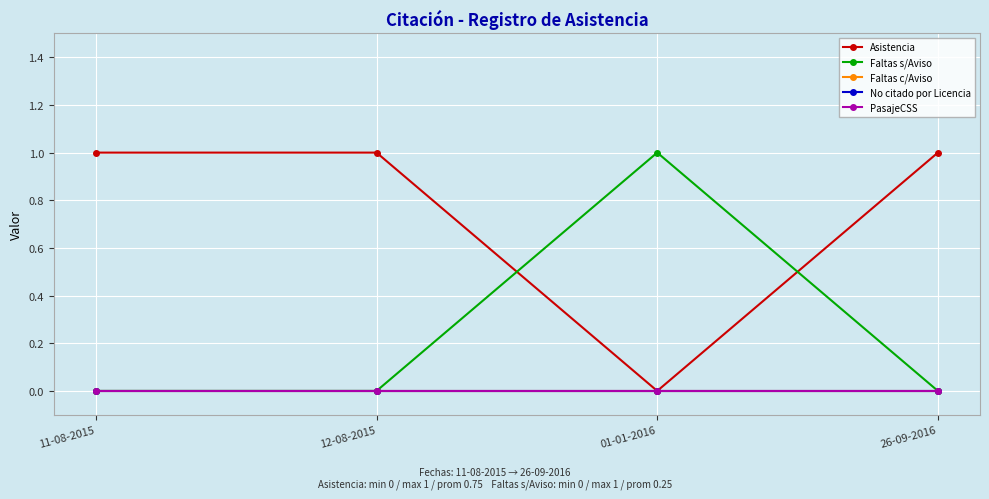

Is it true that Asistencia equals 1 at 11-08-2015?

True